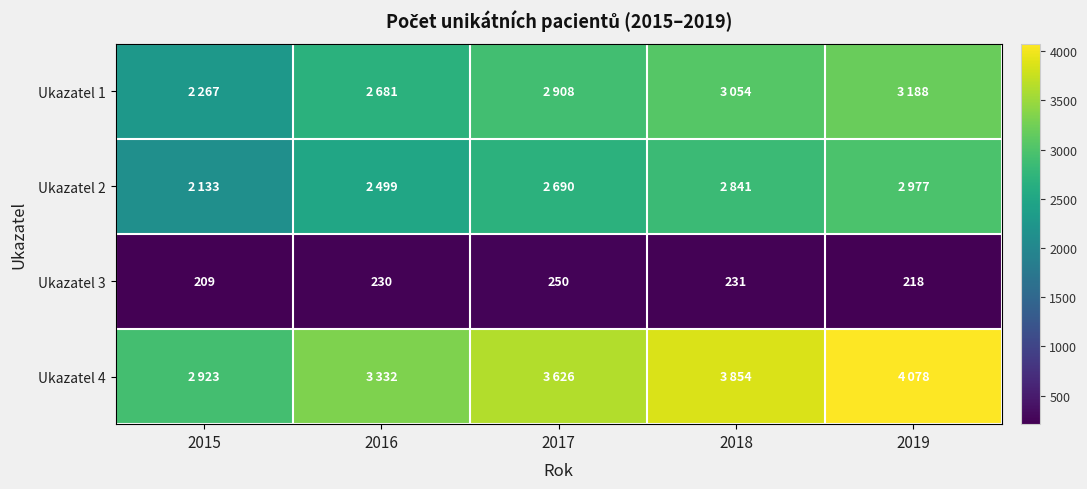

What is the sum of all Ukazatel 3 values?

1138